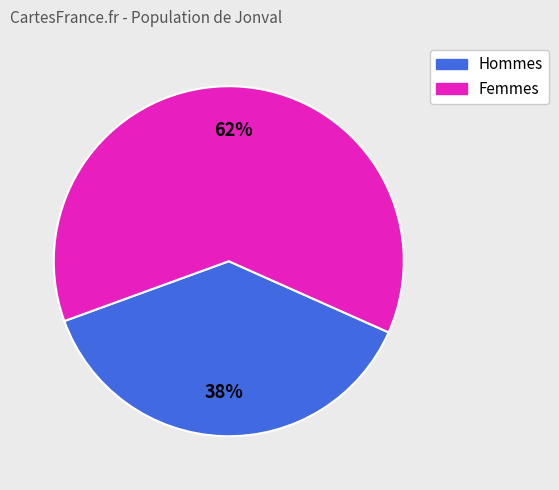

Is it true that Hommes is 30% of the pie?

False